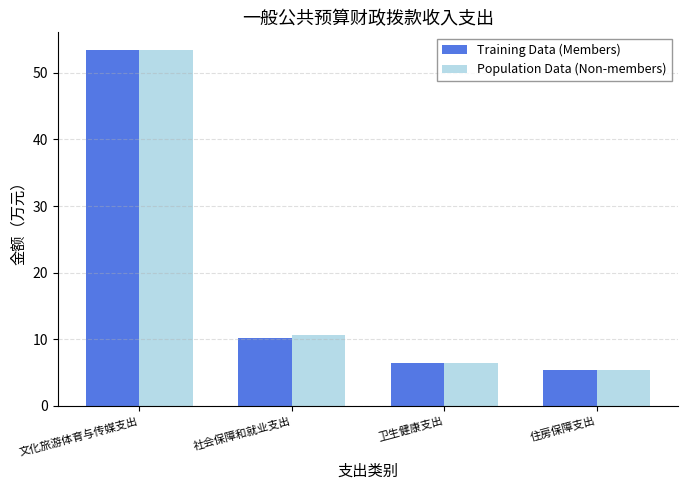

Reading left to right, list all the values displayed in this chart.

Training Data (Members): 53.4	10.2	6.5	5.3
Population Data (Non-members): 53.4	10.6	6.5	5.3